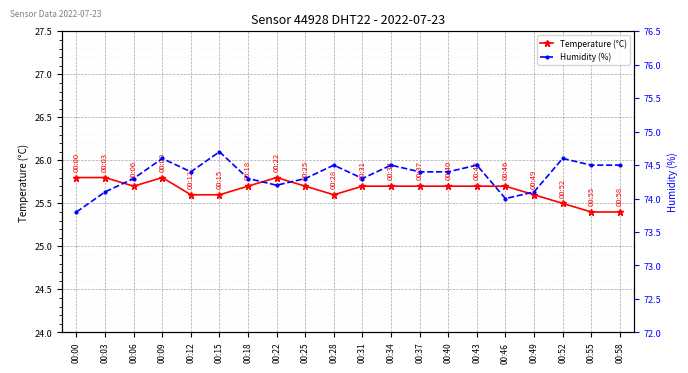

Reading left to right, list all the values displayed in this chart.

Temperature (°C): 00:00=25.8	00:03=25.8	00:06=25.7	00:09=25.8	00:12=25.6	00:15=25.6	00:18=25.7	00:22=25.8	00:25=25.7	00:28=25.6	00:31=25.7	00:34=25.7	00:37=25.7	00:40=25.7	00:43=25.7	00:46=25.7	00:49=25.6	00:52=25.5	00:55=25.4	00:58=25.4
Humidity (%): 00:00=73.8	00:03=74.1	00:06=74.3	00:09=74.6	00:12=74.4	00:15=74.7	00:18=74.3	00:22=74.2	00:25=74.3	00:28=74.5	00:31=74.3	00:34=74.5	00:37=74.4	00:40=74.4	00:43=74.5	00:46=74.0	00:49=74.1	00:52=74.6	00:55=74.5	00:58=74.5